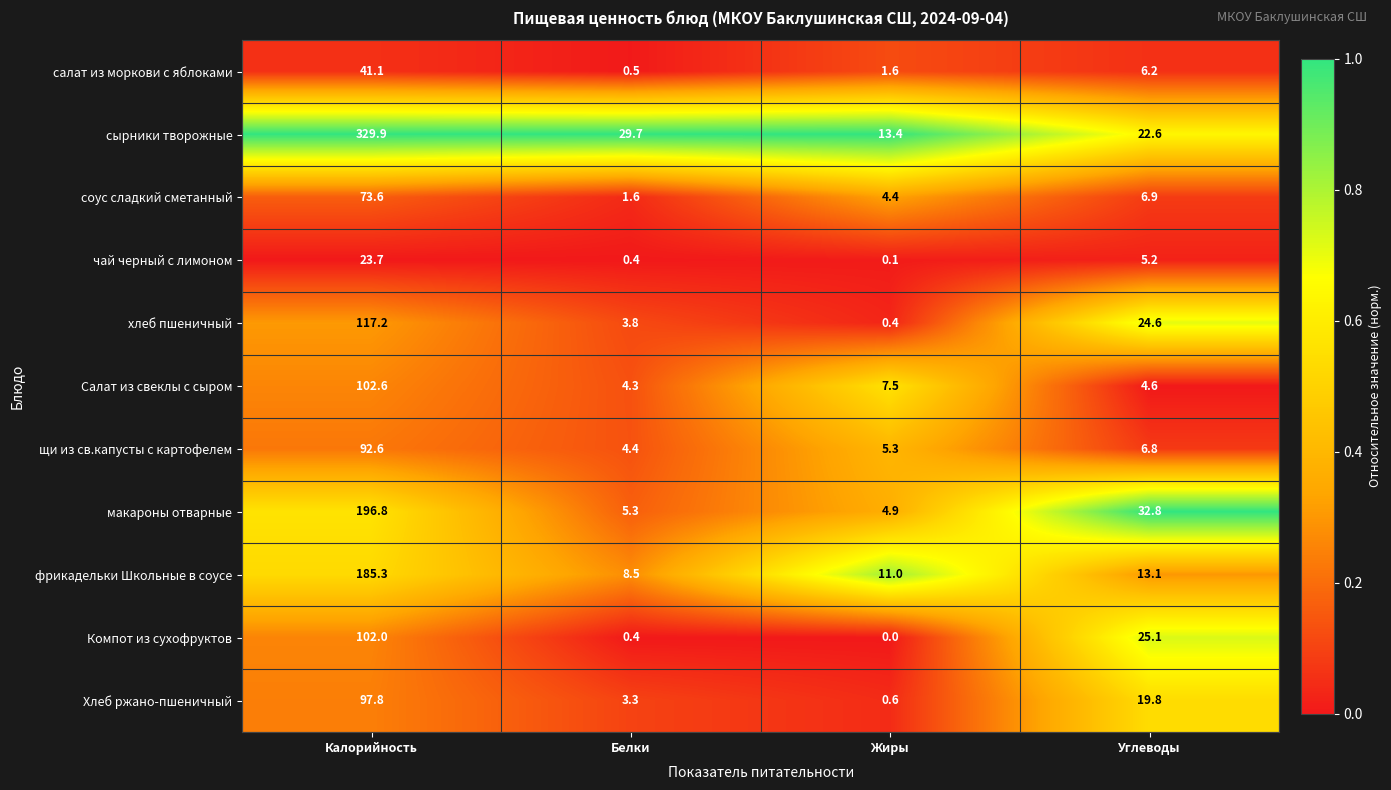

List the series in order of their peak value, highest first.

сырники творожные, макароны отварные, фрикадельки Школьные в соусе, хлеб пшеничный, Салат из свеклы с сыром, Компот из сухофруктов, Хлеб ржано-пшеничный, щи из св.капусты с картофелем, соус сладкий сметанный, салат из моркови с яблоками, чай черный с лимоном